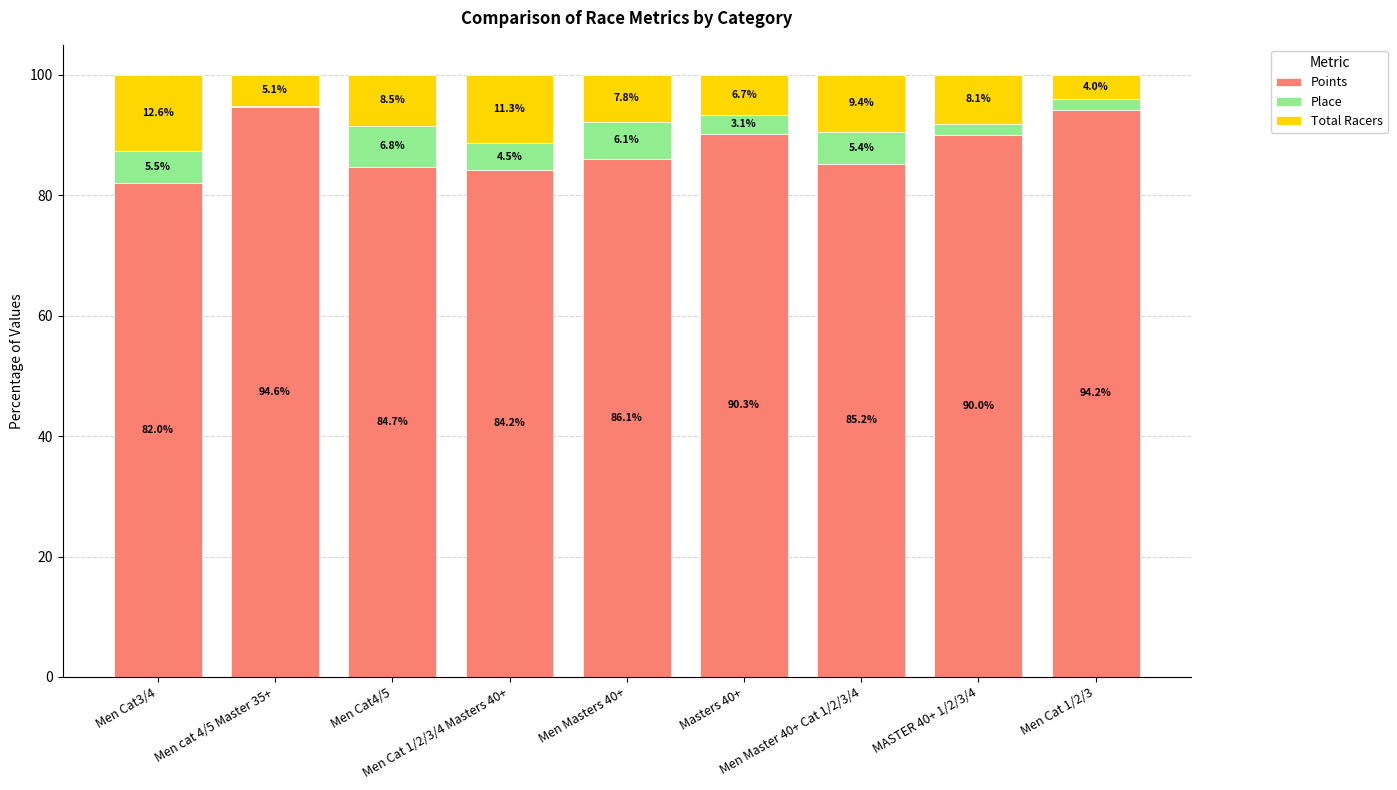

True or false: Points has a value of 94.2 at Men Cat 1/2/3.

True